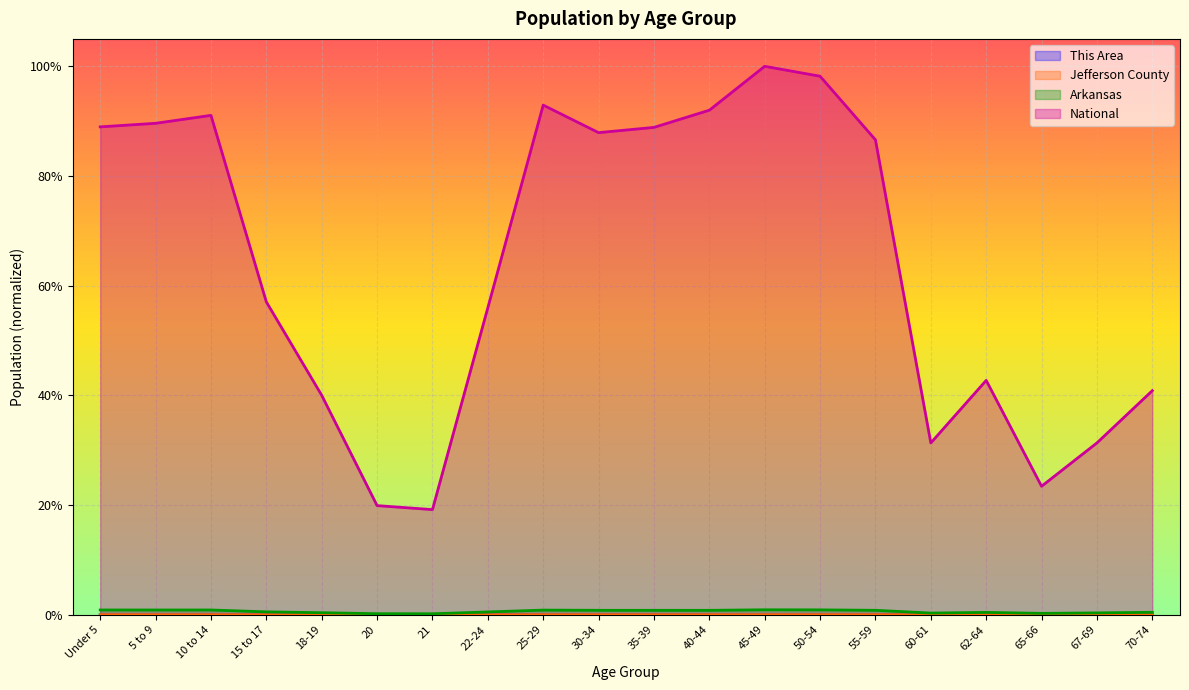

True or false: National and Arkansas cross at least once.

False